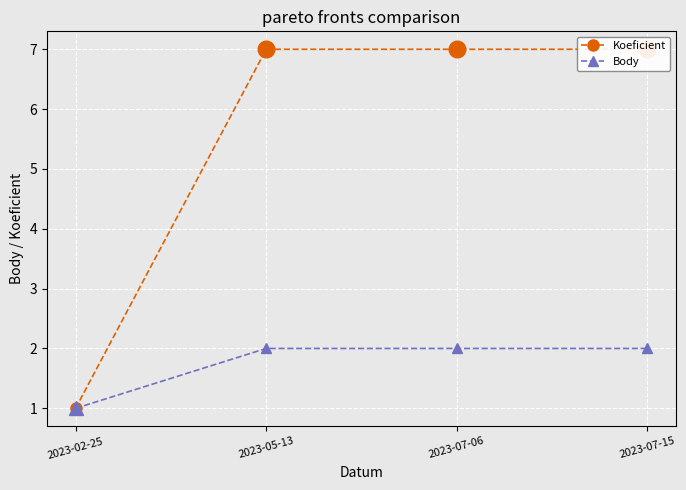

How many lines are shown in the chart?

2